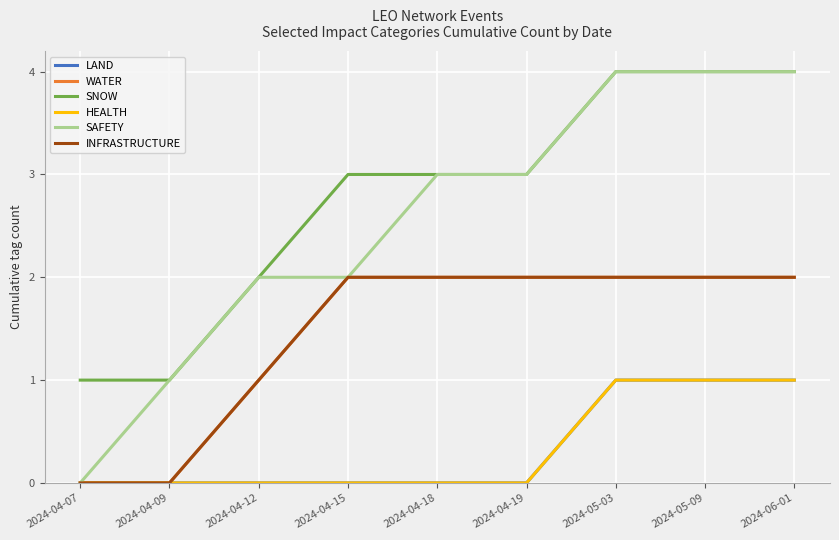

What is the difference between the SAFETY values at 2024-06-01 and 2024-04-07?

4